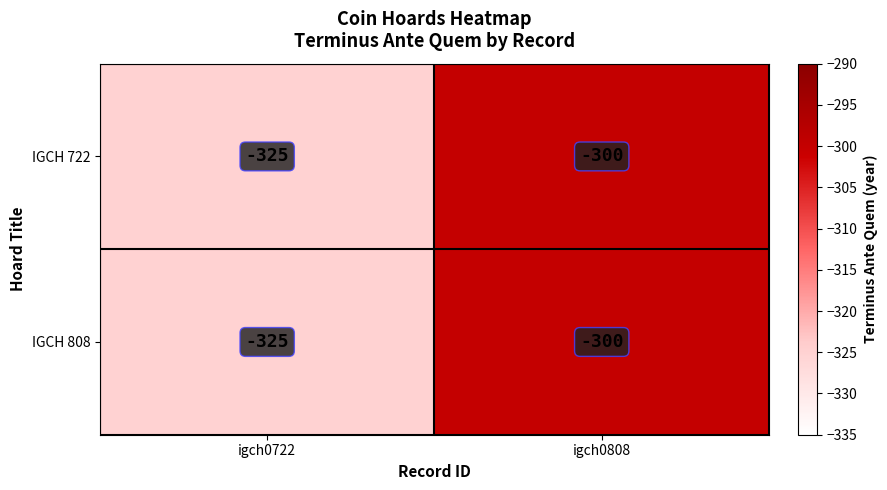

What is the sum of all IGCH 722 values?

-625